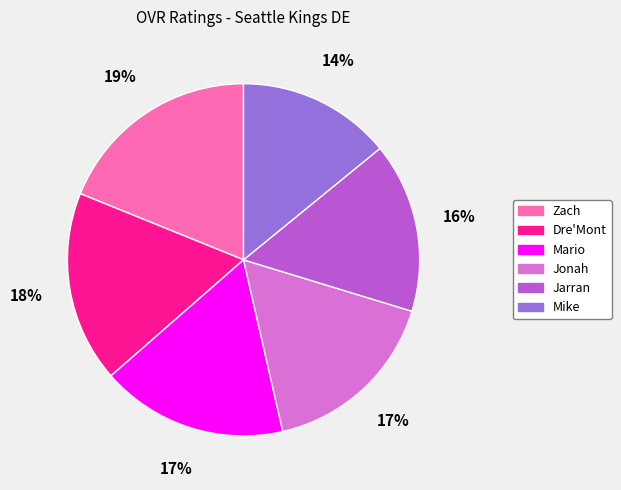

Does Jonah represent more than half of the total?

No